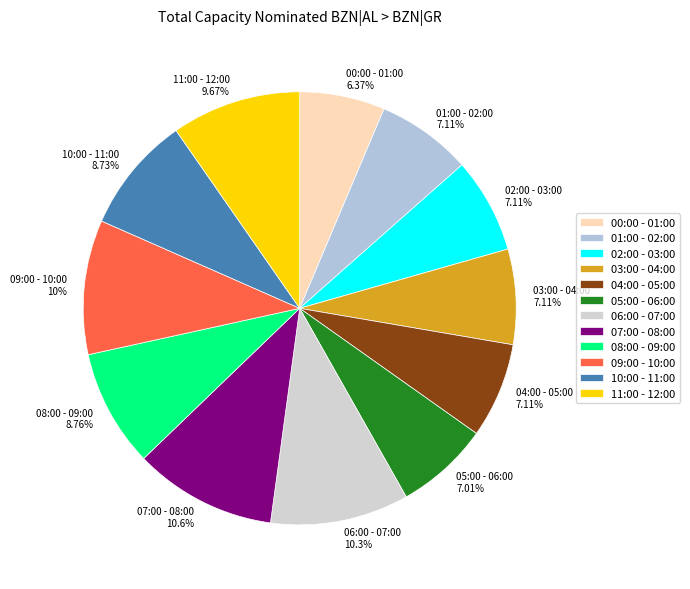

What is the ratio of the value at 02:00 - 03:00 7.11% to the value at 09:00 - 10:00 10%?

0.7